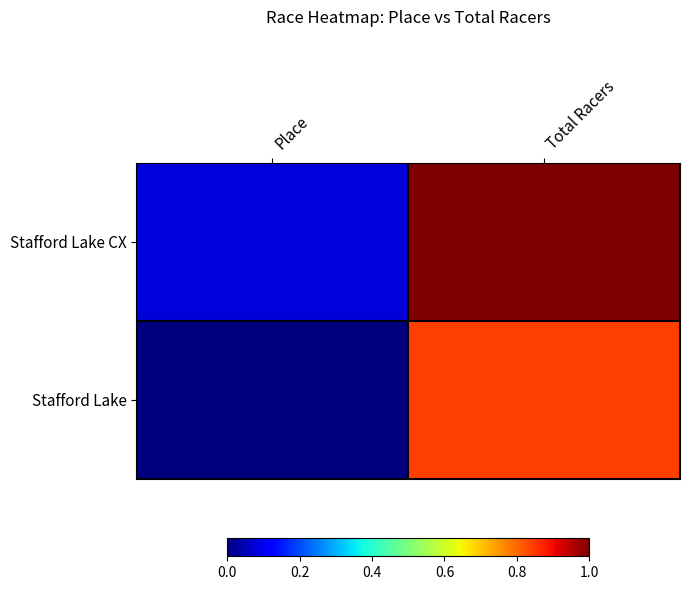

Which series changed the most between Place and Total Racers?

Stafford Lake CX